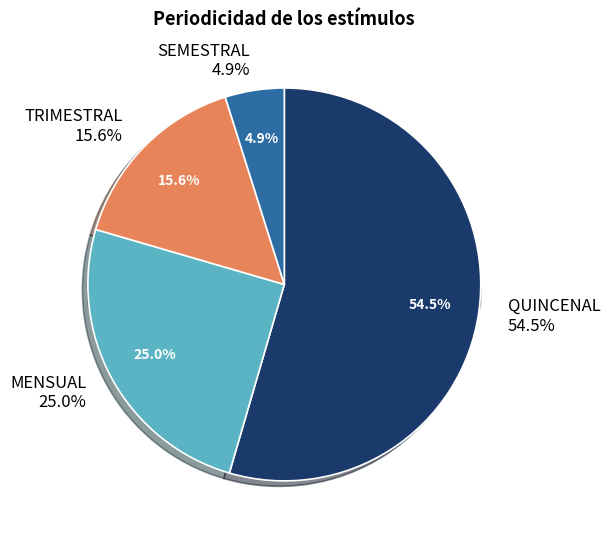

How many segments does this pie chart have?

4